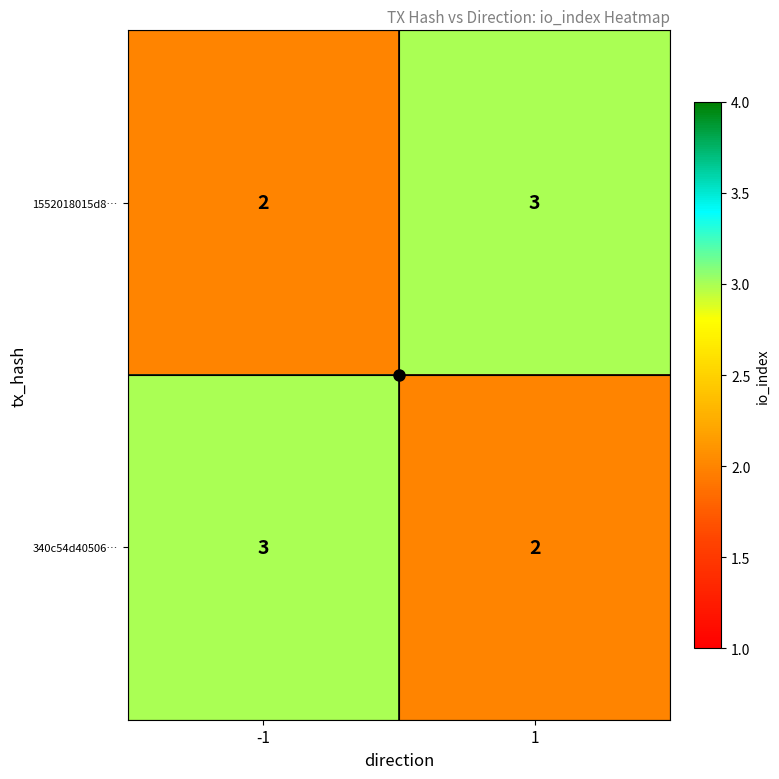

List the labels in order of 340c54d40506… value, smallest first.

1, -1